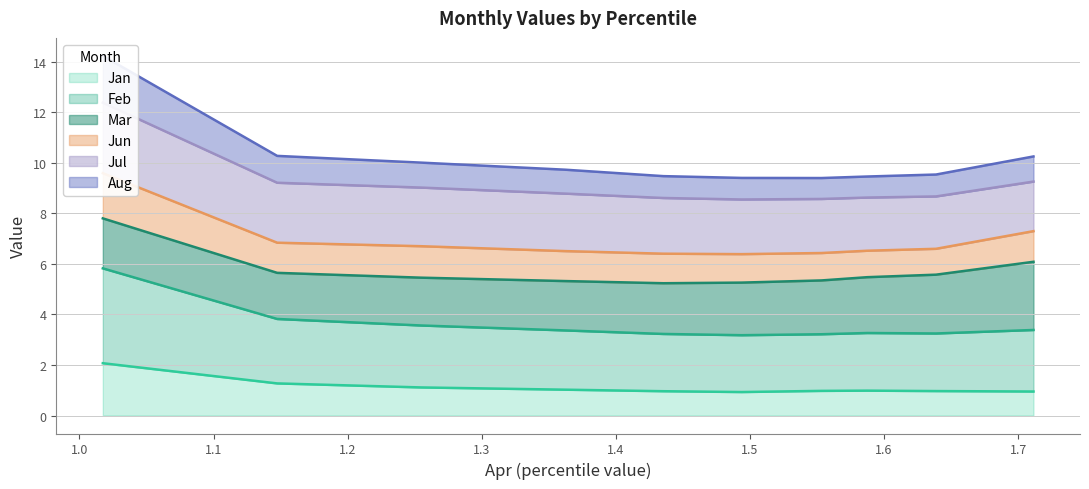

What is the minimum value for Jan?

0.9